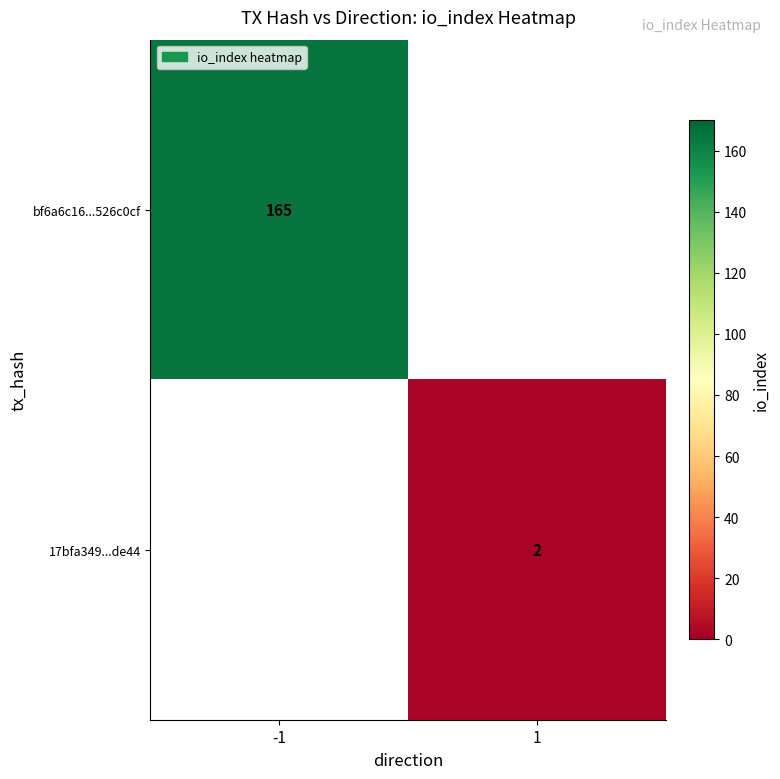

Which has a higher value, 1 or -1?

-1